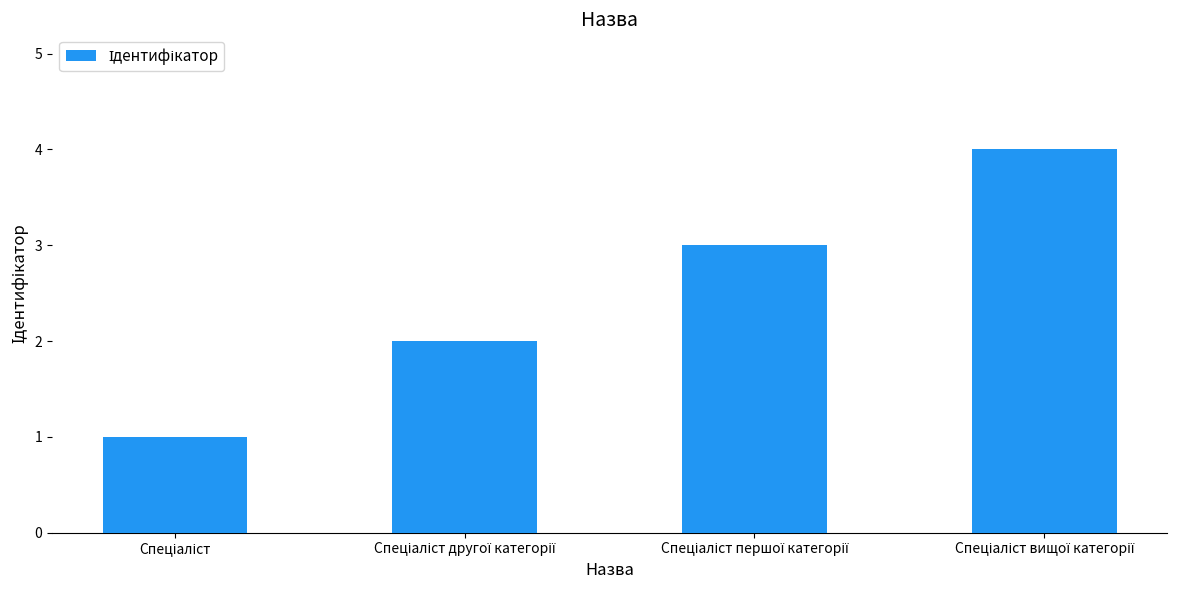

What is the sum of all values?

10